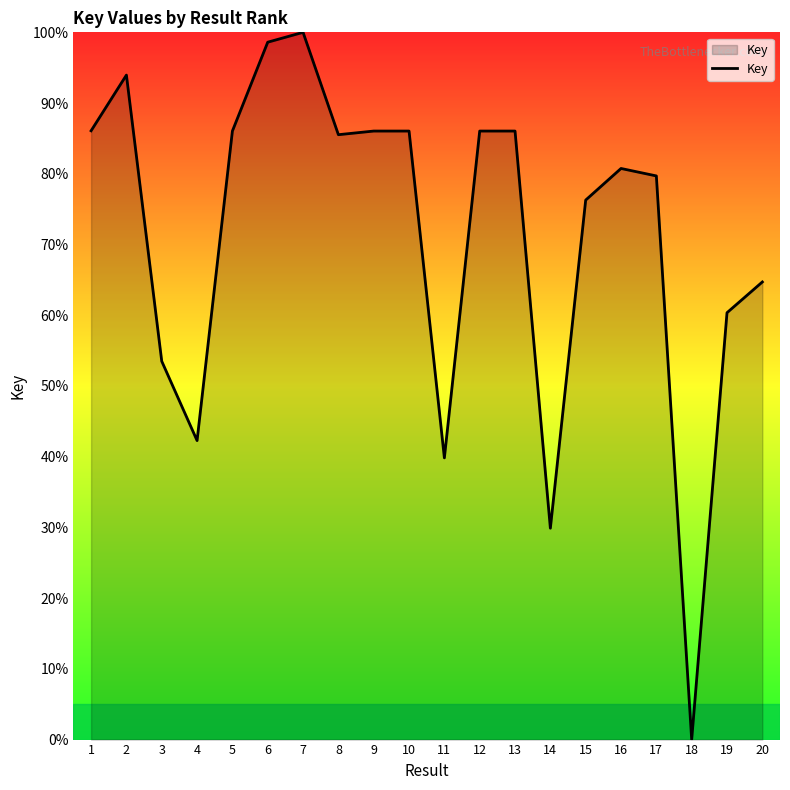

What value does the data have at 15?

76.3